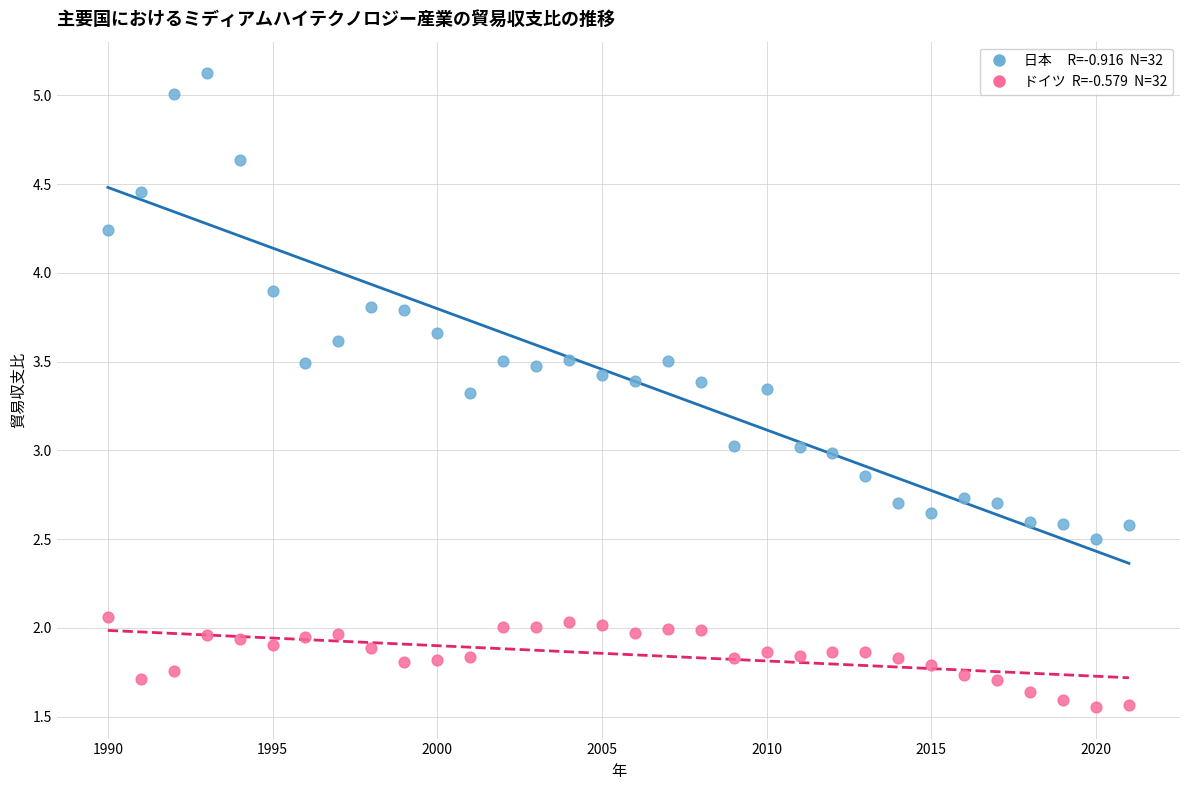

Across all data points, what is the range of Y values (max minus min)?

3.6